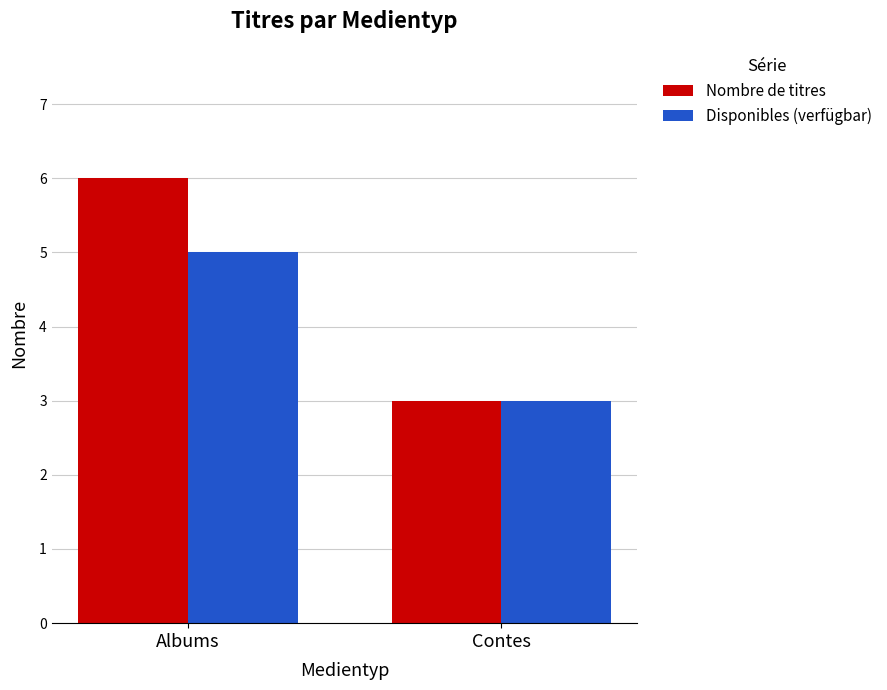

How many data points in Disponibles (verfügbar) are less than 5?

1